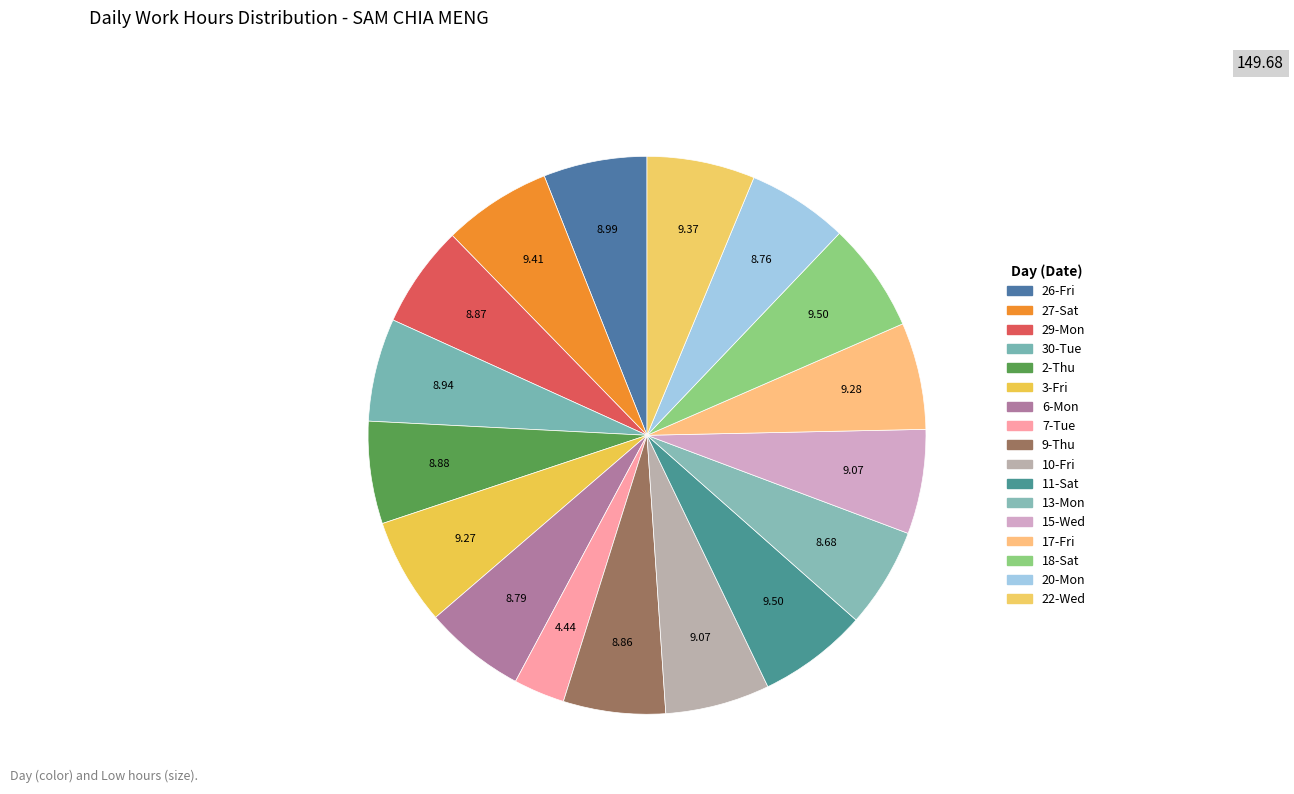

To the nearest percent, what is the combined percentage of 22-Wed and 30-Tue?

12%